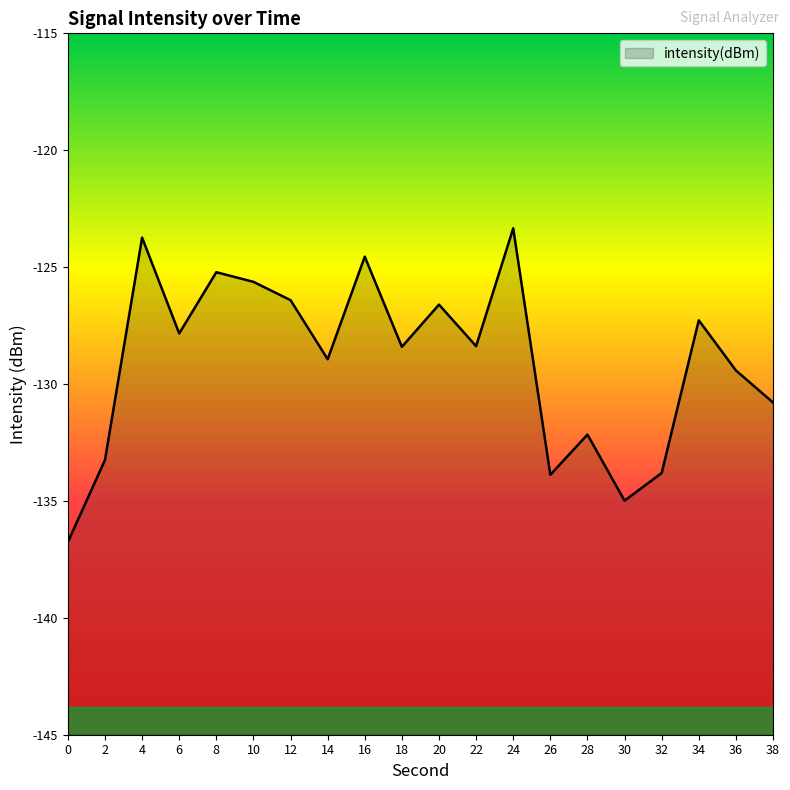

How many points are lower than both their immediate neighbors (excluding endpoints)?

6